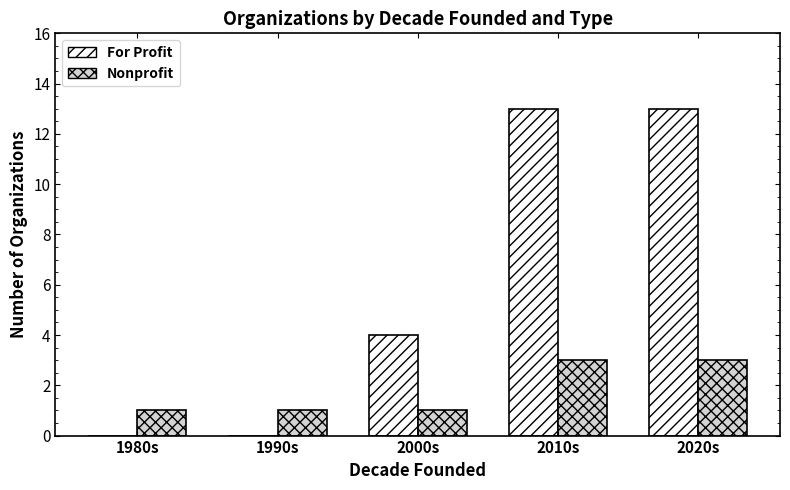

What is the greatest value displayed?

13